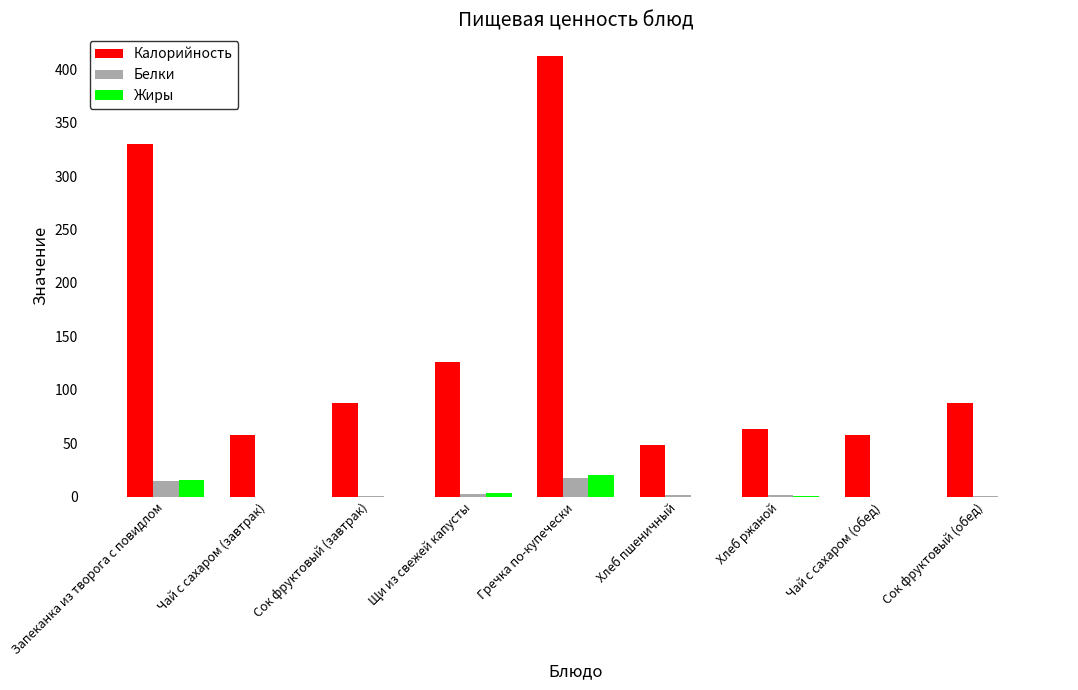

What is the sum of all Калорийность values?

1271.3